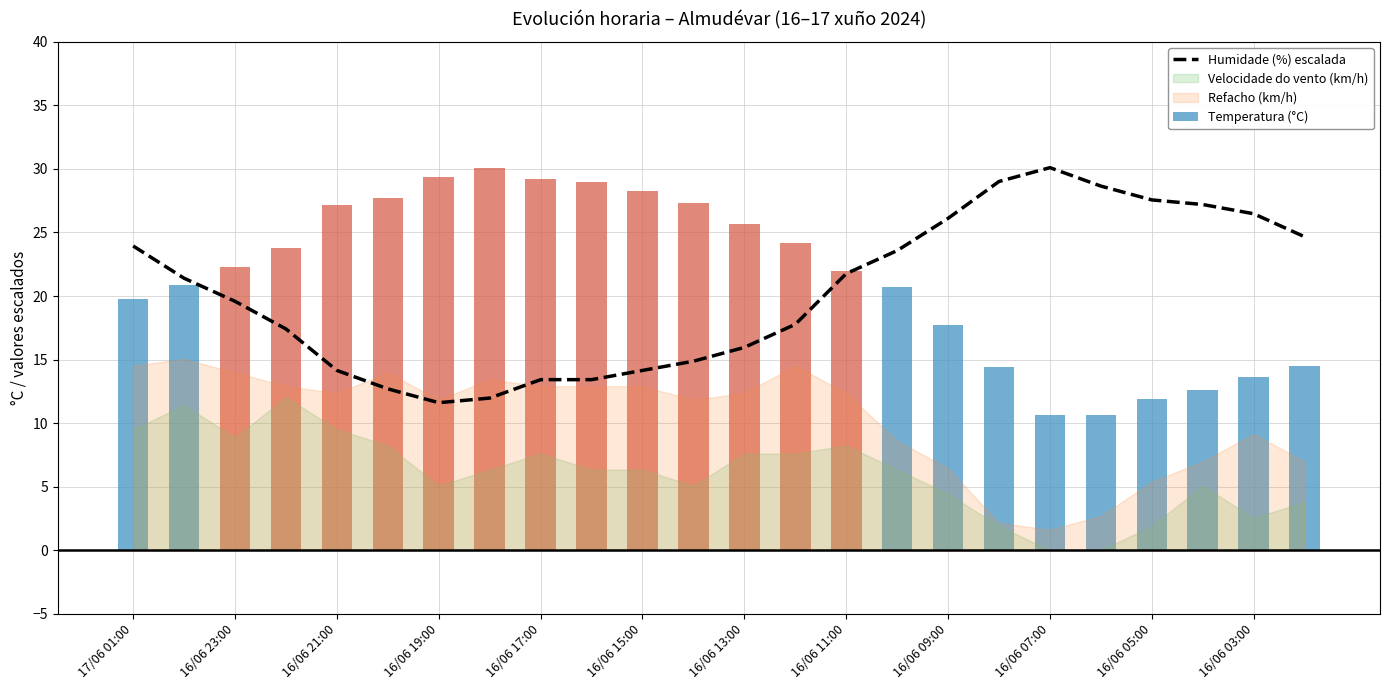

Reading left to right, extract all data points from this chart.

23.9	21.4	19.6	17.4	14.1	12.7	11.6	12.0	13.4	13.4	14.1	14.9	16.0	17.8	21.8	23.6	26.1	29.0	30.1	28.6	27.6	27.2	26.5	24.7